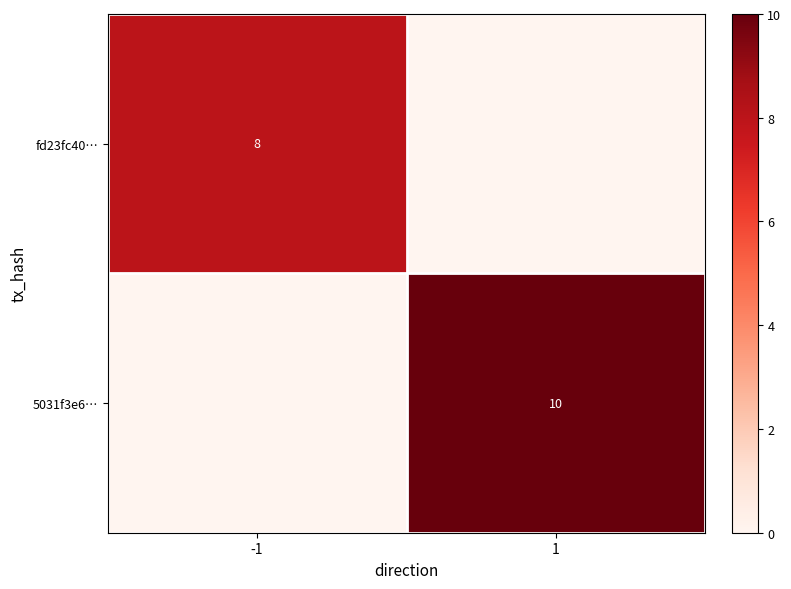

Is it true that 5031f3e6… equals 16 at 1?

False